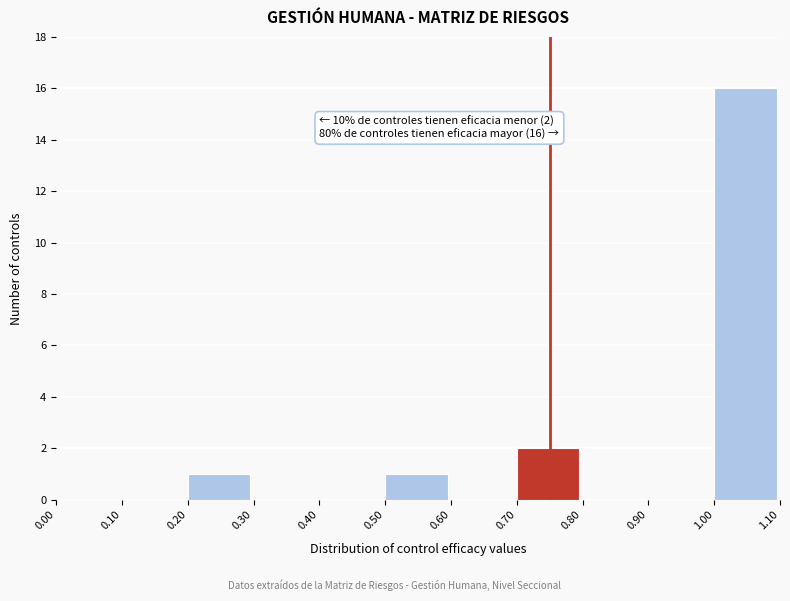

Over which range of the x-axis is the bar tallest?

1.00 to 1.10